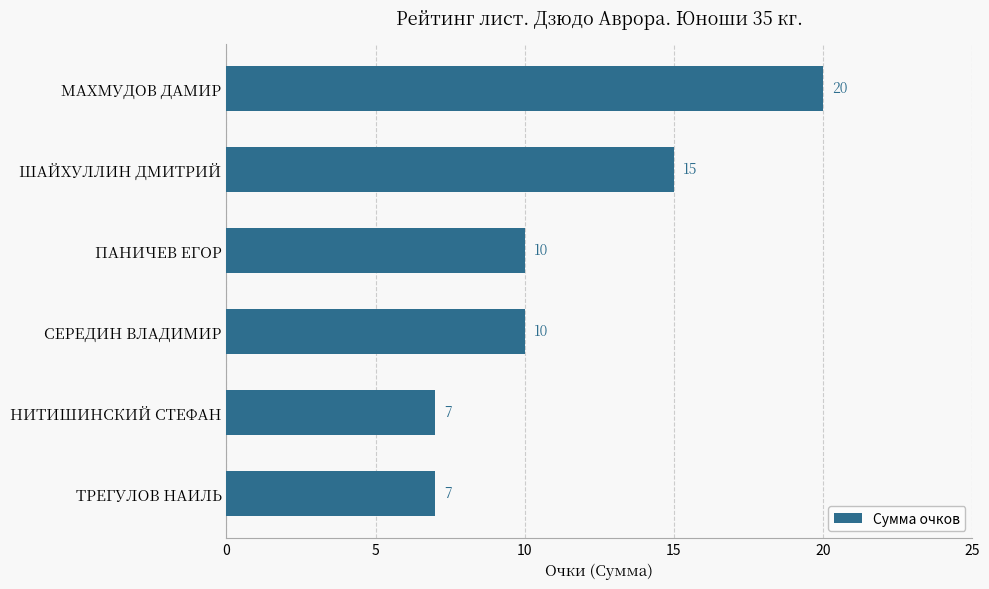

Does the chart contain any negative values?

No